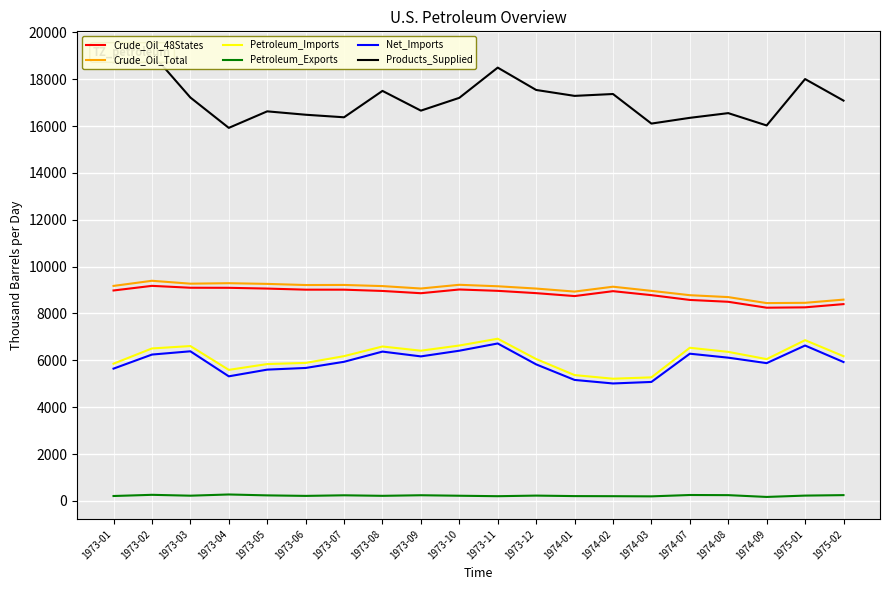

What is the total value across all series at 1973-01?

48584.1